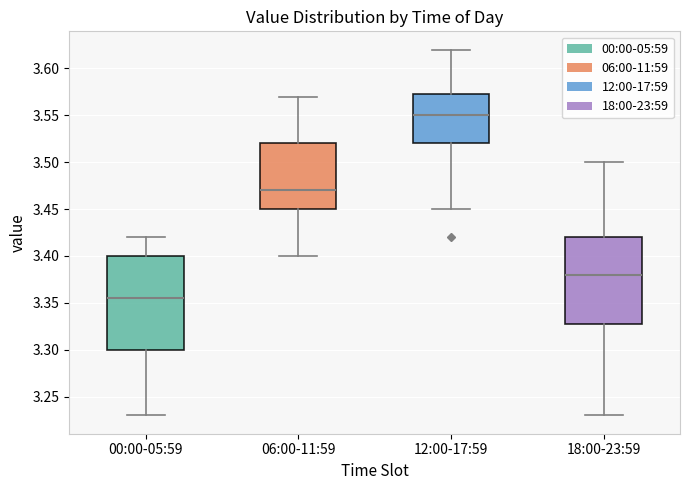

Which box is the tallest, from its lower edge to its upper edge?

00:00-05:59